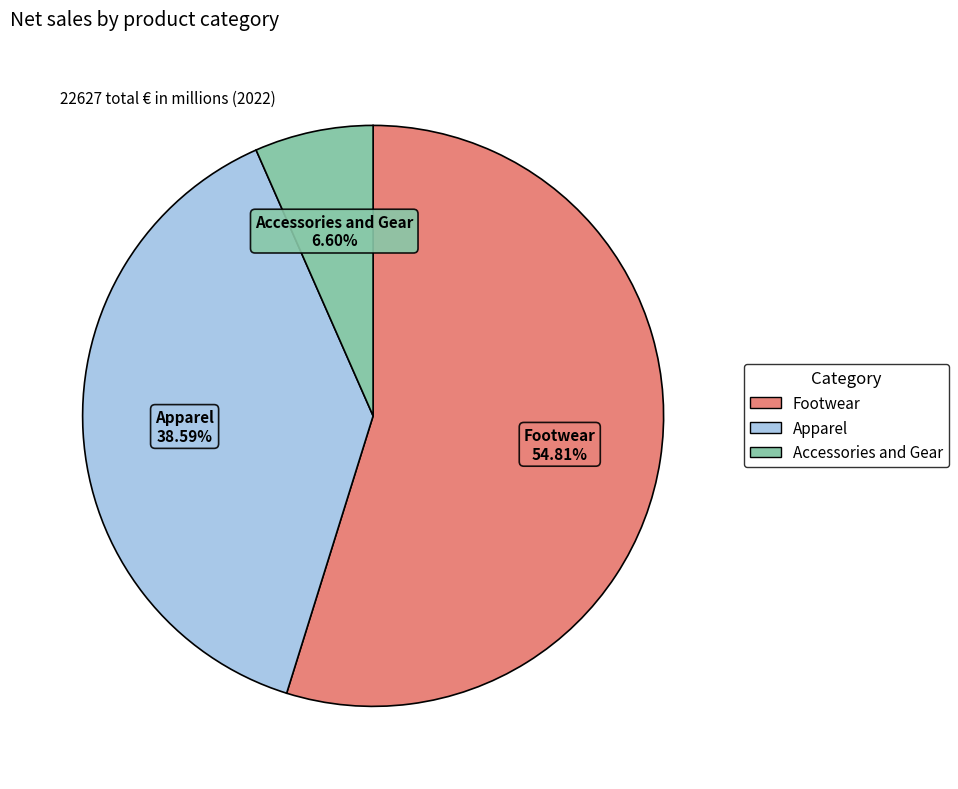

Between Apparel and Accessories and Gear, which is larger?

Apparel